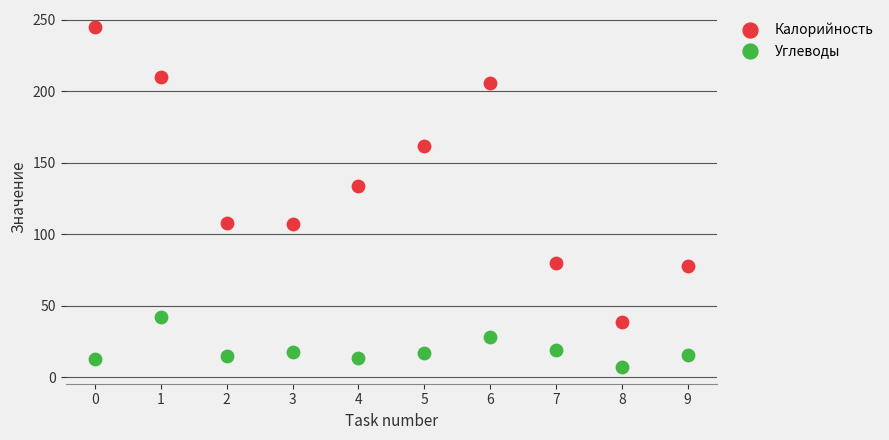

Which series has the largest Y range (max minus min)?

Калорийность